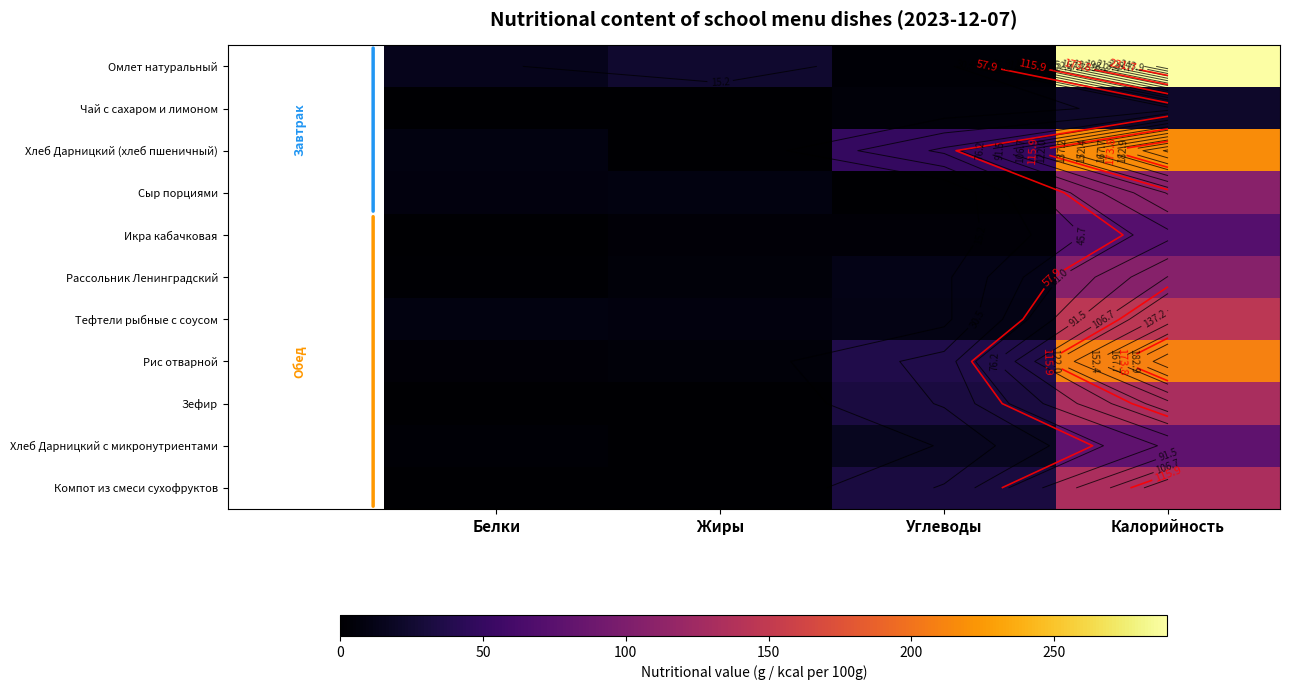

What is the total value across all series at Углеводы?

200.3